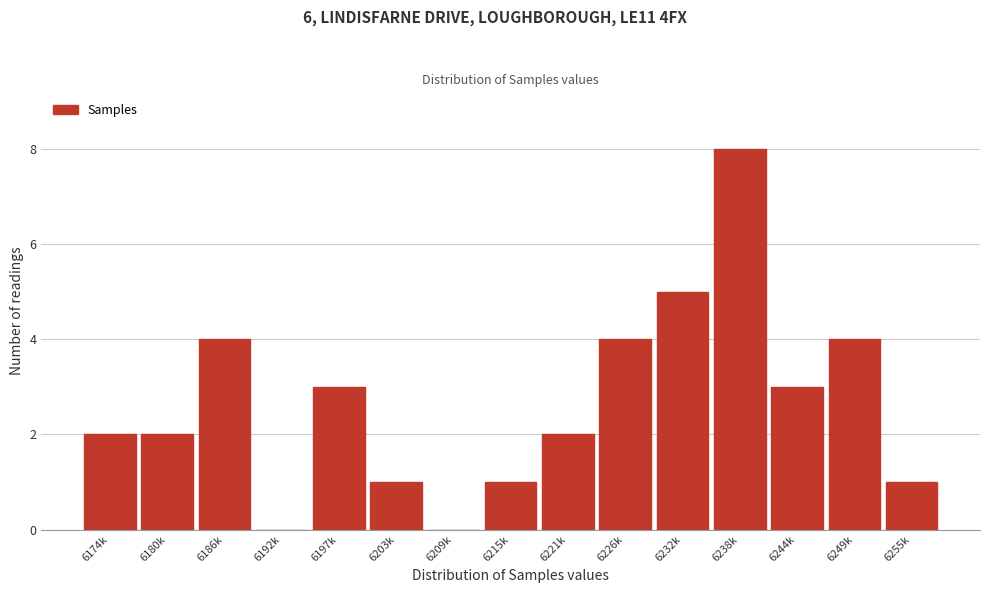

Reading left to right, list all the values displayed in this chart.

6174k=2	6180k=2	6186k=4	6192k=0	6197k=3	6203k=1	6209k=0	6215k=1	6221k=2	6226k=4	6232k=5	6238k=8	6244k=3	6249k=4	6255k=1